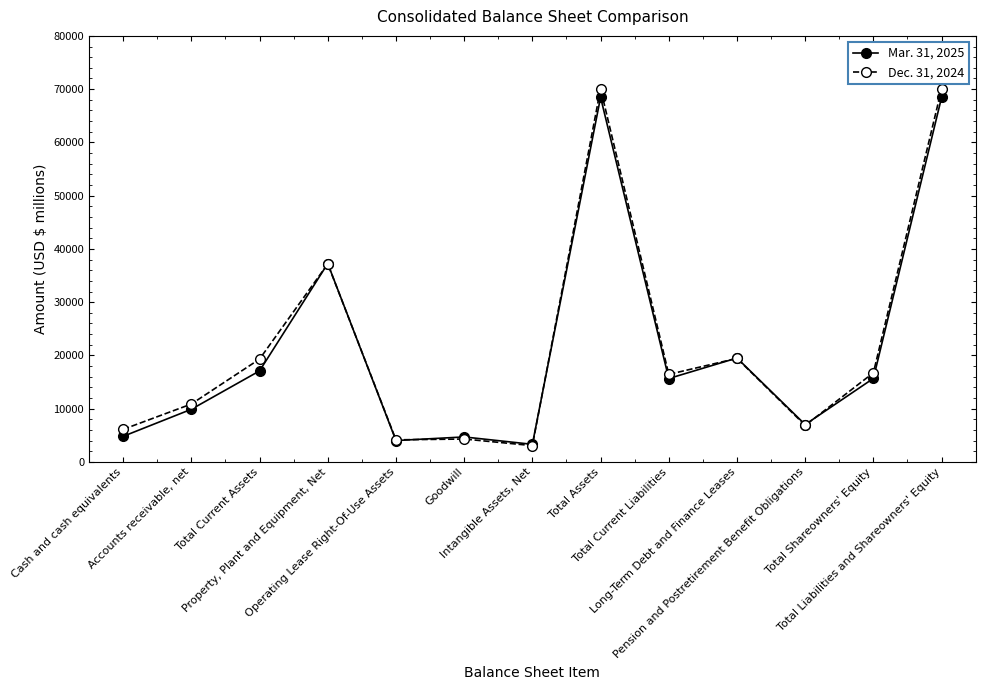

Is the value of Dec. 31, 2024 at Total Assets greater than the value of Mar. 31, 2025 at Total Shareowners' Equity?

Yes